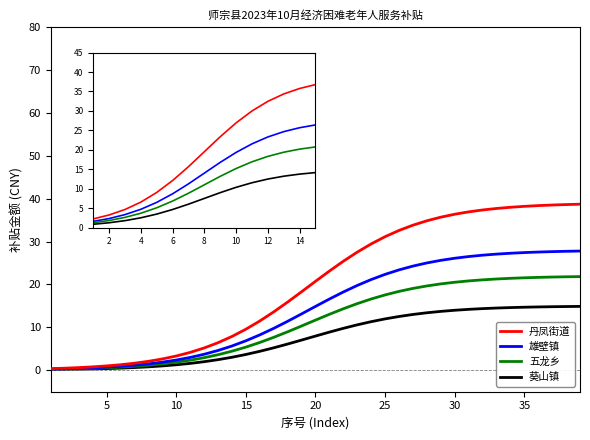

What is the maximum value shown in the chart?

38.7